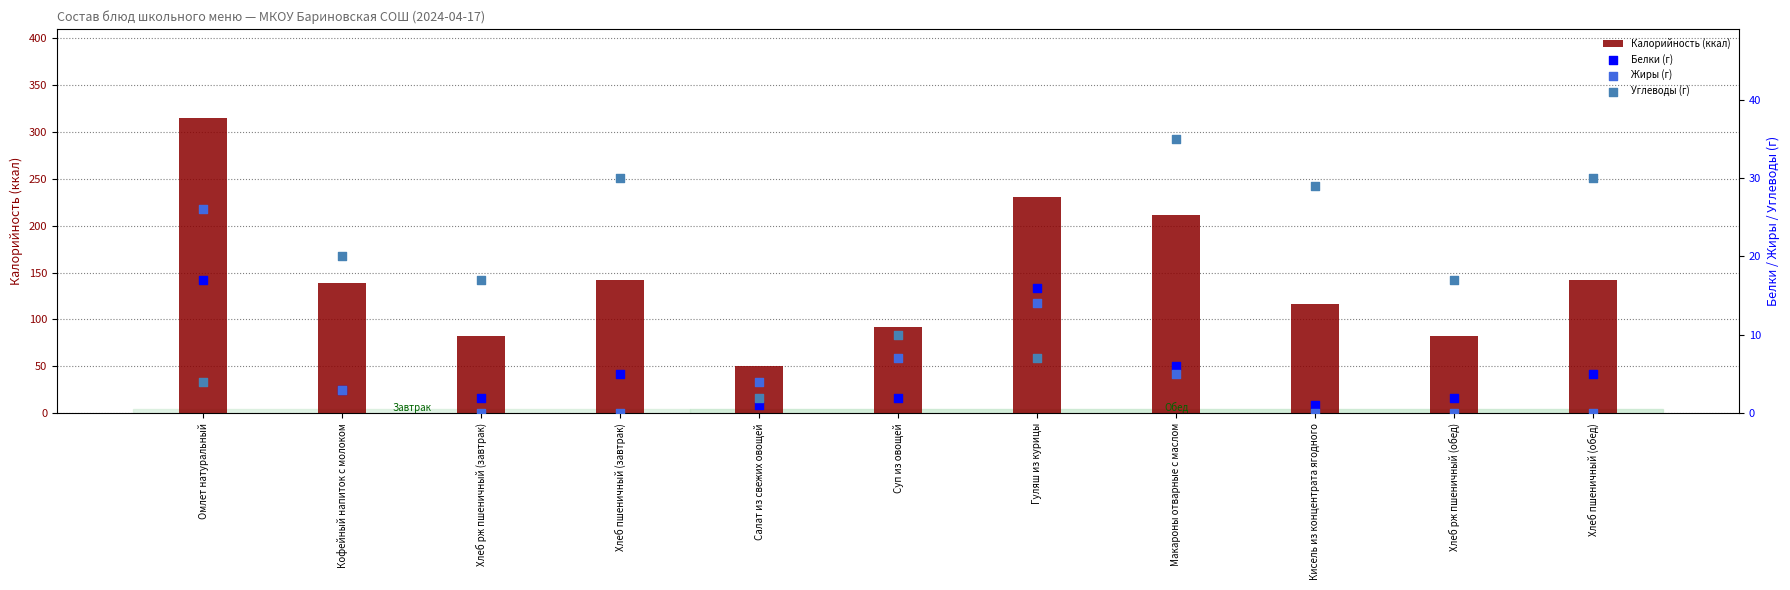

At which category is the sum across all series the highest?

Омлет натуральный